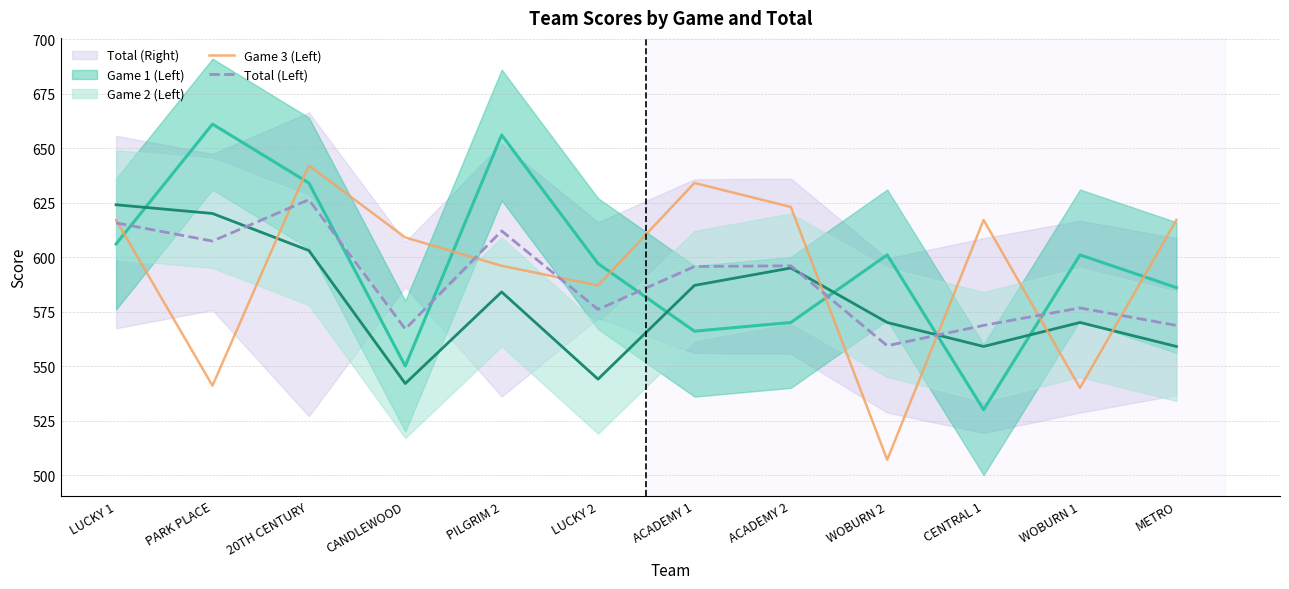

True or false: Game 3 (Left) has more than 1 points higher than both neighbors.

True